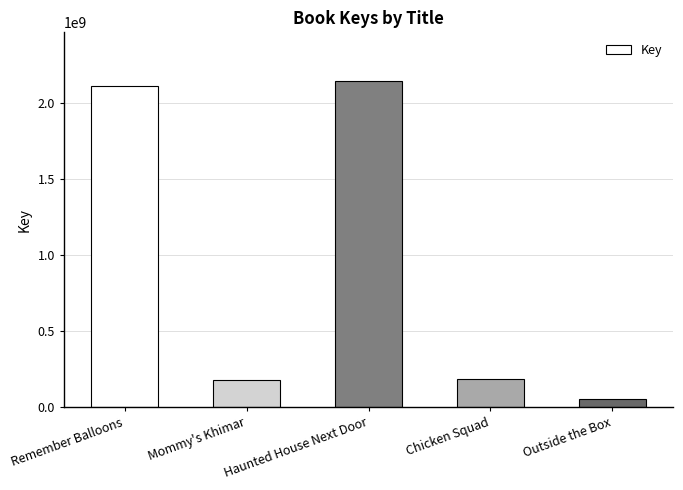

What value does the data have at Haunted House Next Door?

2140792341